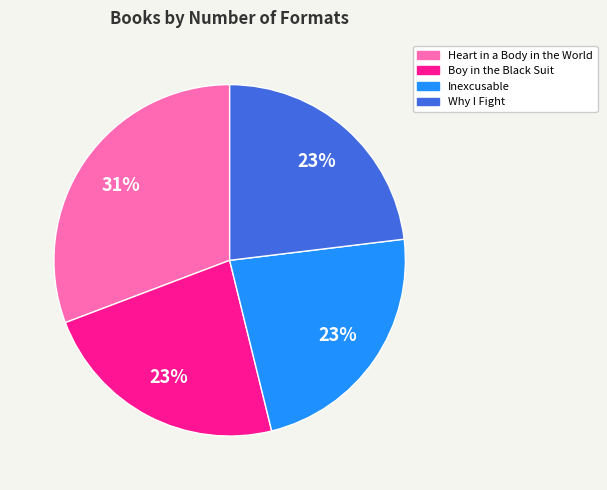

To the nearest percent, what is the combined percentage of Inexcusable and Heart in a Body in the World?

54%